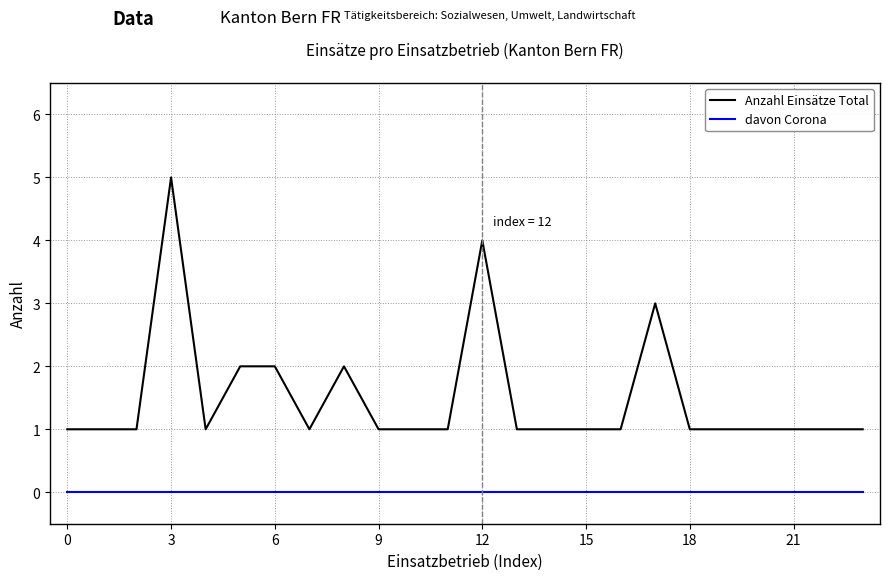

True or false: Anzahl Einsätze Total and davon Corona intersect in this chart.

False